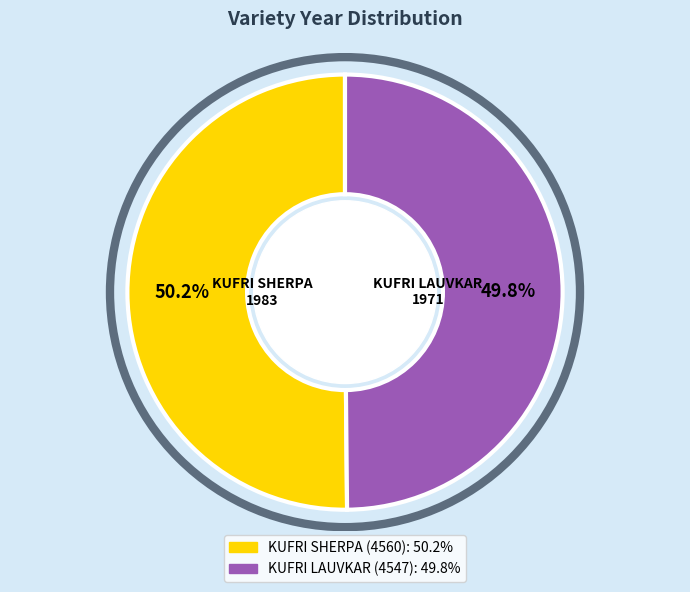

How many slices are in this pie chart?

2